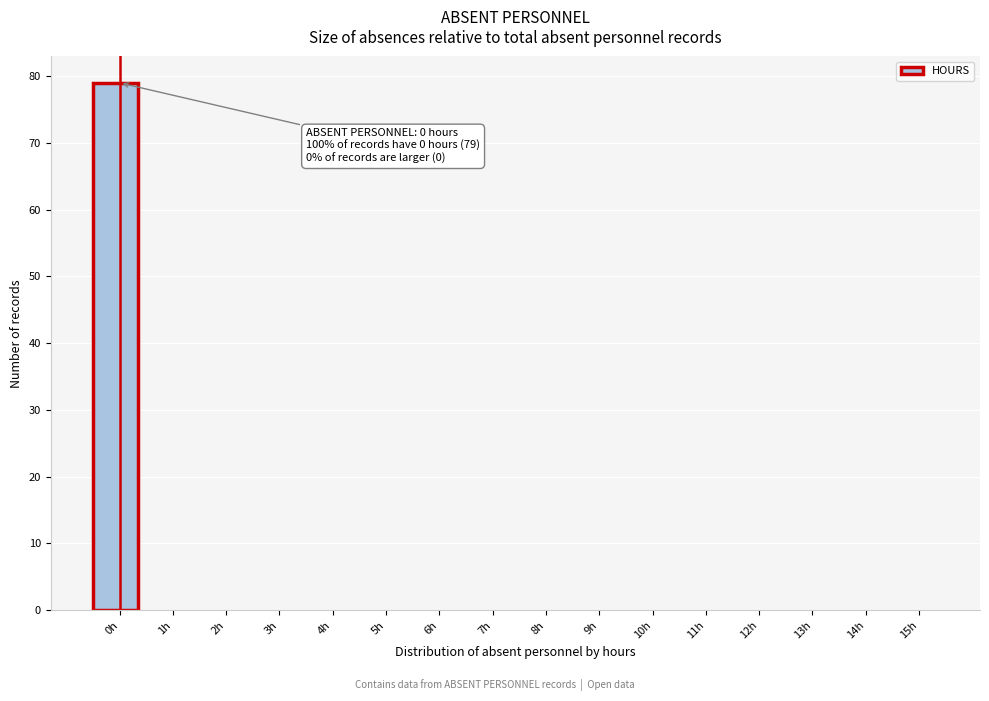

Reading left to right, what are all the values shown in this chart?

0h=79	1h=0	2h=0	3h=0	4h=0	5h=0	6h=0	7h=0	8h=0	9h=0	10h=0	11h=0	12h=0	13h=0	14h=0	15h=0